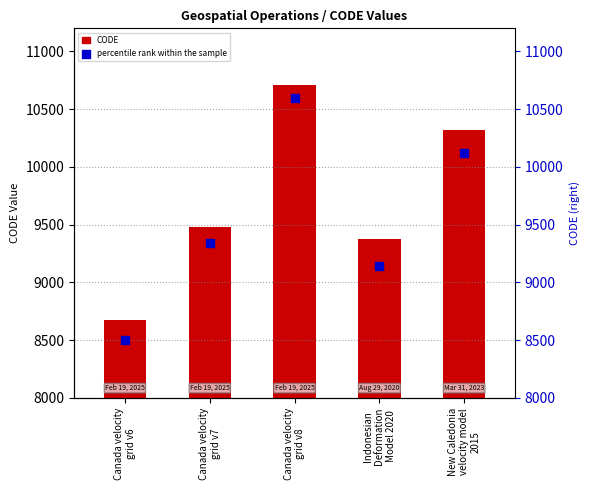

Which series has the largest Y range (max minus min)?

percentile rank within the sample